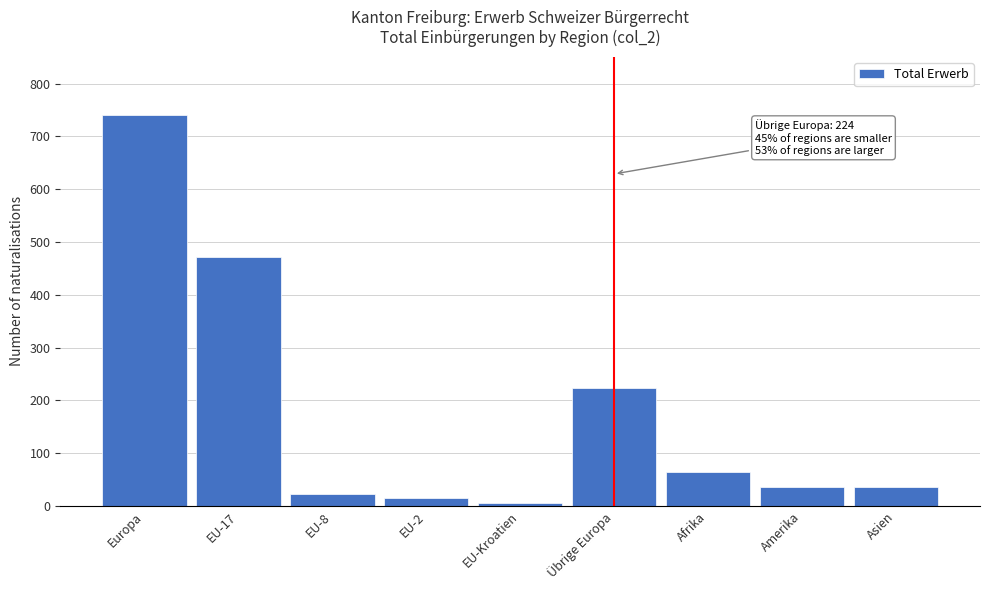

Is it true that the value at Amerika is 36?

True